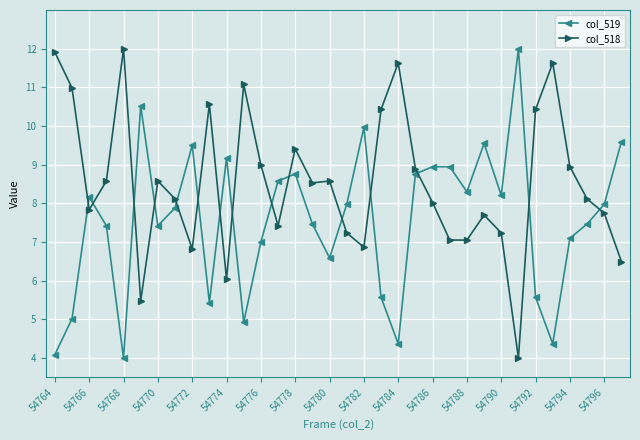

Which series has the largest total across all categories?

col_518